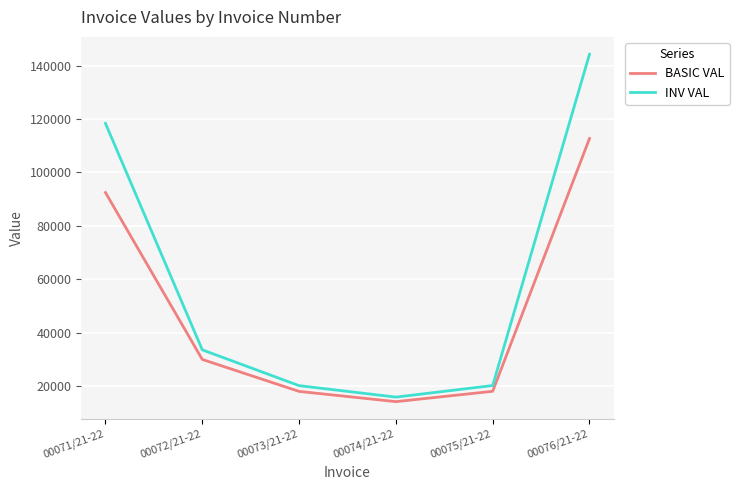

Between 00072/21-22 and 00076/21-22, which series saw the biggest shift?

INV VAL